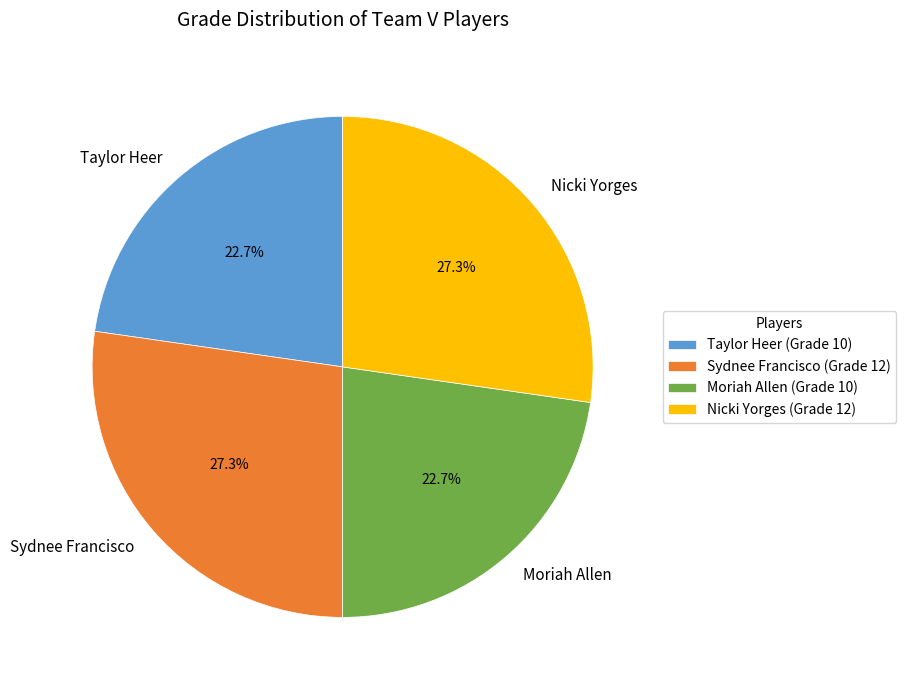

To the nearest percent, what portion does Nicki Yorges represent?

27%